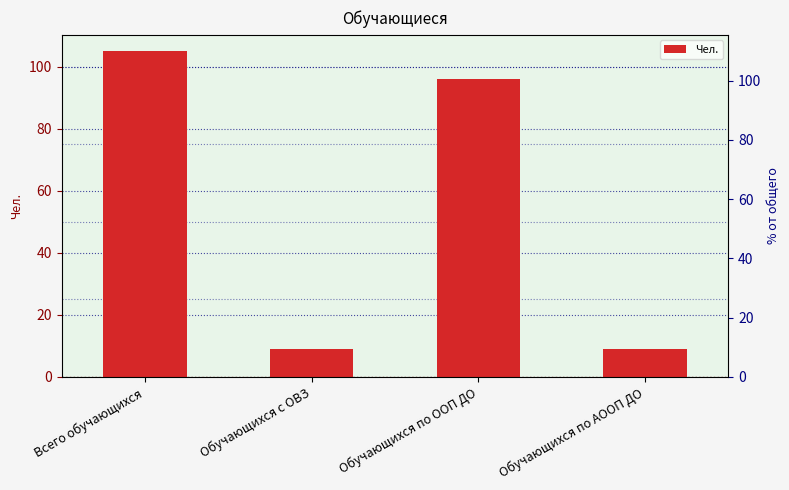

What is the maximum value shown in the chart?

105